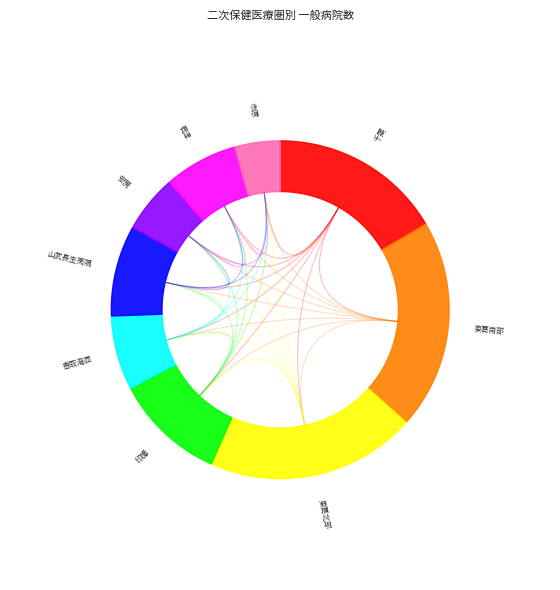

What is the smallest slice in the pie chart?

市原